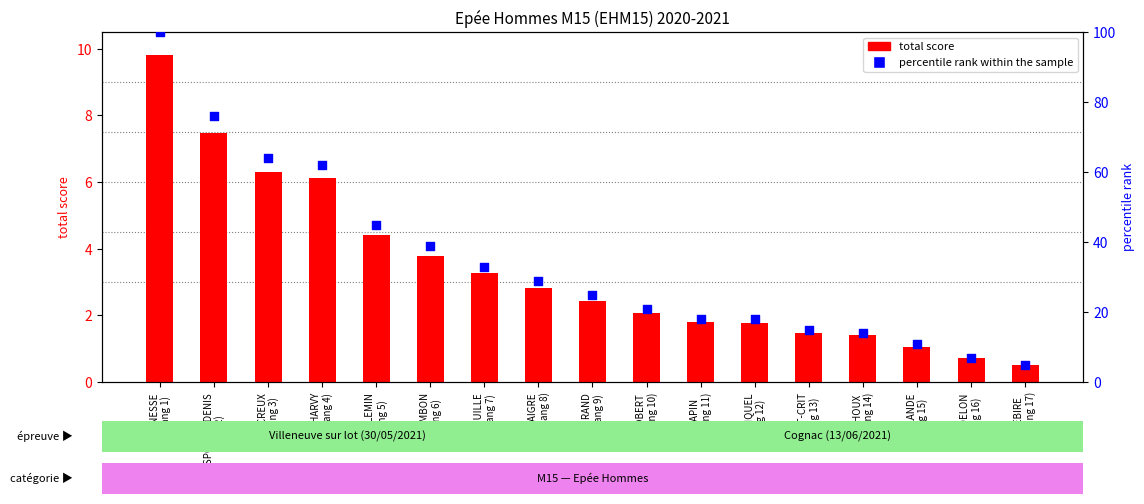

What are all the series names shown in the legend?

total score, percentile rank within the sample